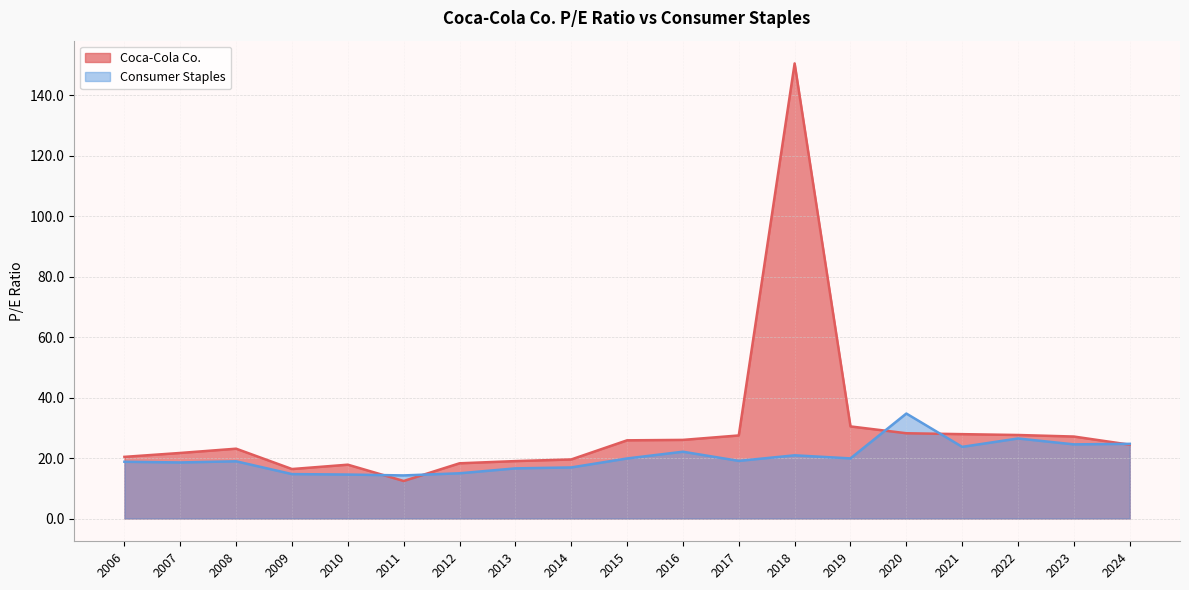

What is the sum of all Coca-Cola Co. values?

564.3